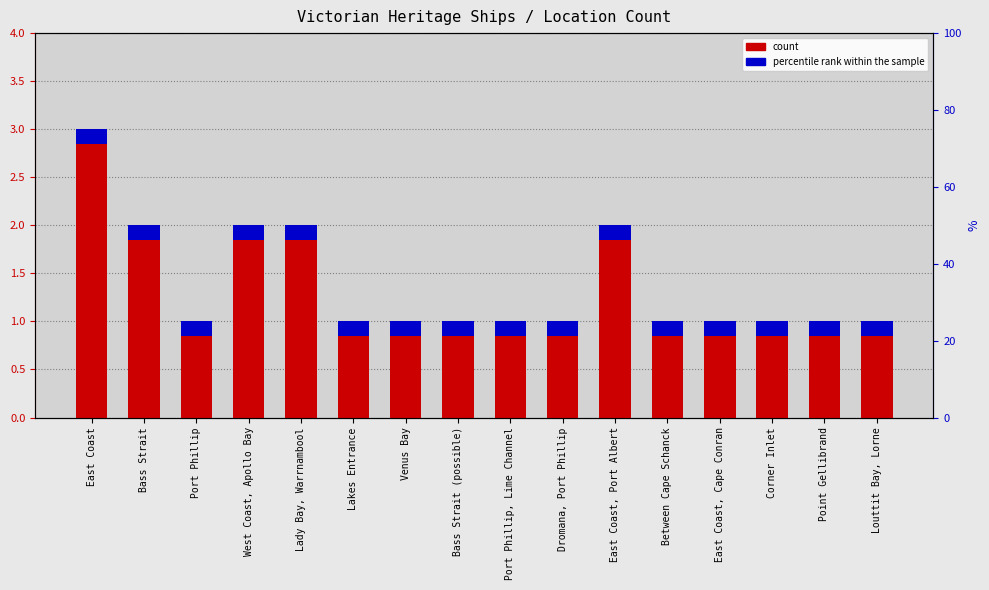

Reading right to left, what are all the values shown in this chart?

Louttit Bay, Lorne=1	Point Gellibrand=1	Corner Inlet=1	East Coast, Cape Conran=1	Between Cape Schanck=1	East Coast, Port Albert=2	Dromana, Port Phillip=1	Port Phillip, Lime Channel=1	Bass Strait (possible)=1	Venus Bay=1	Lakes Entrance=1	Lady Bay, Warrnambool=2	West Coast, Apollo Bay=2	Port Phillip=1	Bass Strait=2	East Coast=3